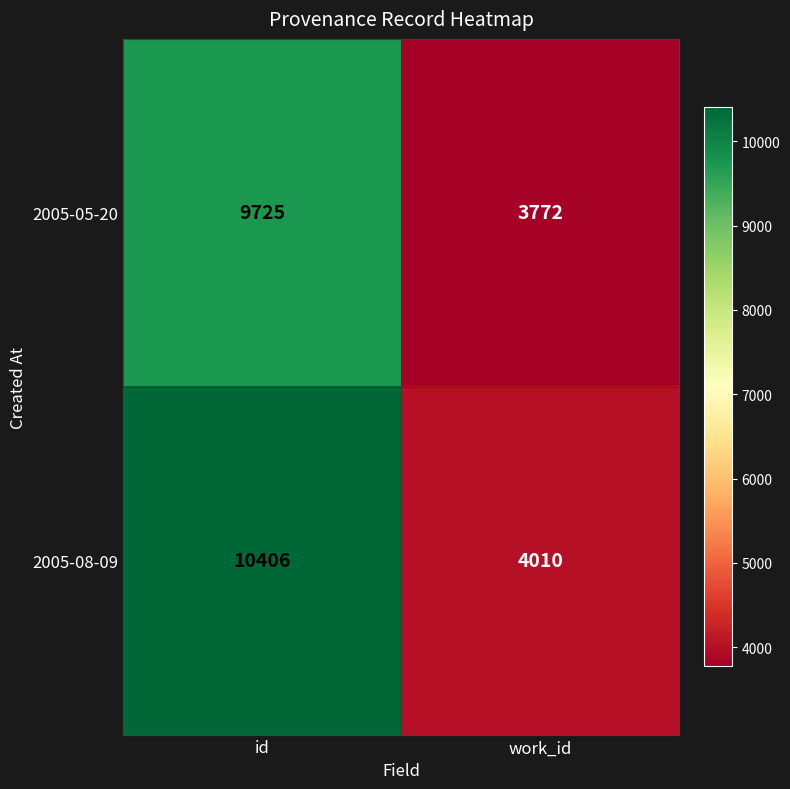

What is the maximum value shown in the chart?

10406